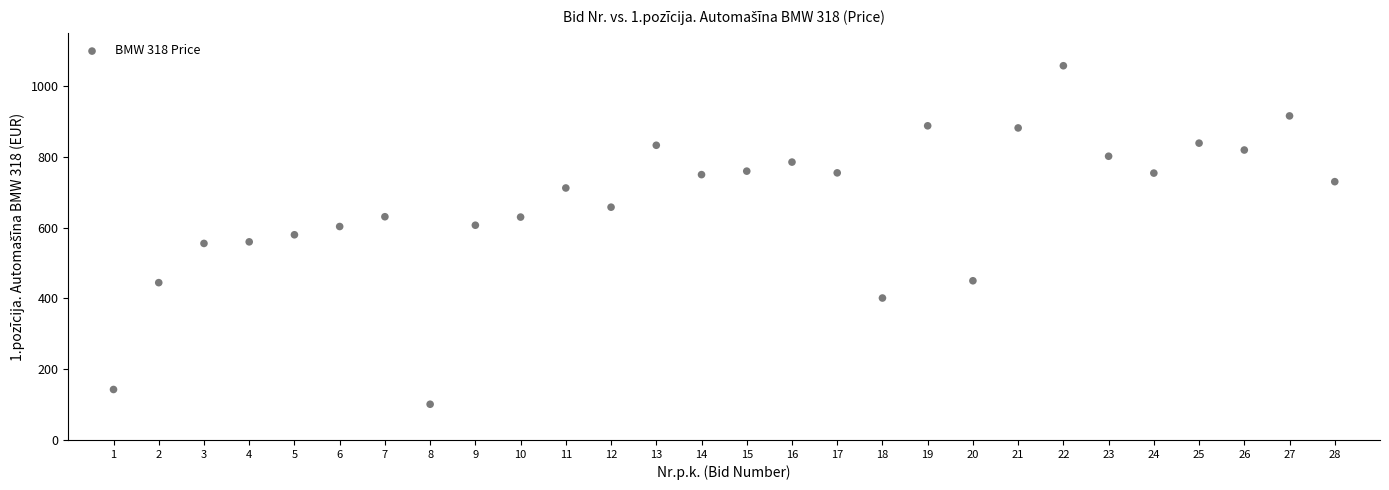

What is the range of X values (max minus min)?

27.0